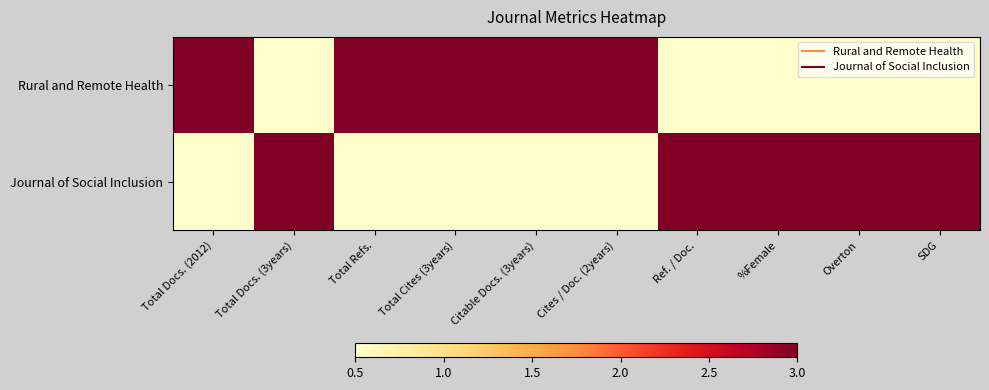

Reading left to right, what are all the values shown in this chart?

Rural and Remote Health: Total Docs. (2012)=3.0	Total Docs. (3years)=0.5	Total Refs.=3.0	Total Cites (3years)=3.0	Citable Docs. (3years)=3.0	Cites / Doc. (2years)=3.0	Ref. / Doc.=0.5	%Female=0.5	Overton=0.5	SDG=0.5
Journal of Social Inclusion: Total Docs. (2012)=0.5	Total Docs. (3years)=3.0	Total Refs.=0.5	Total Cites (3years)=0.5	Citable Docs. (3years)=0.5	Cites / Doc. (2years)=0.5	Ref. / Doc.=3.0	%Female=3.0	Overton=3.0	SDG=3.0